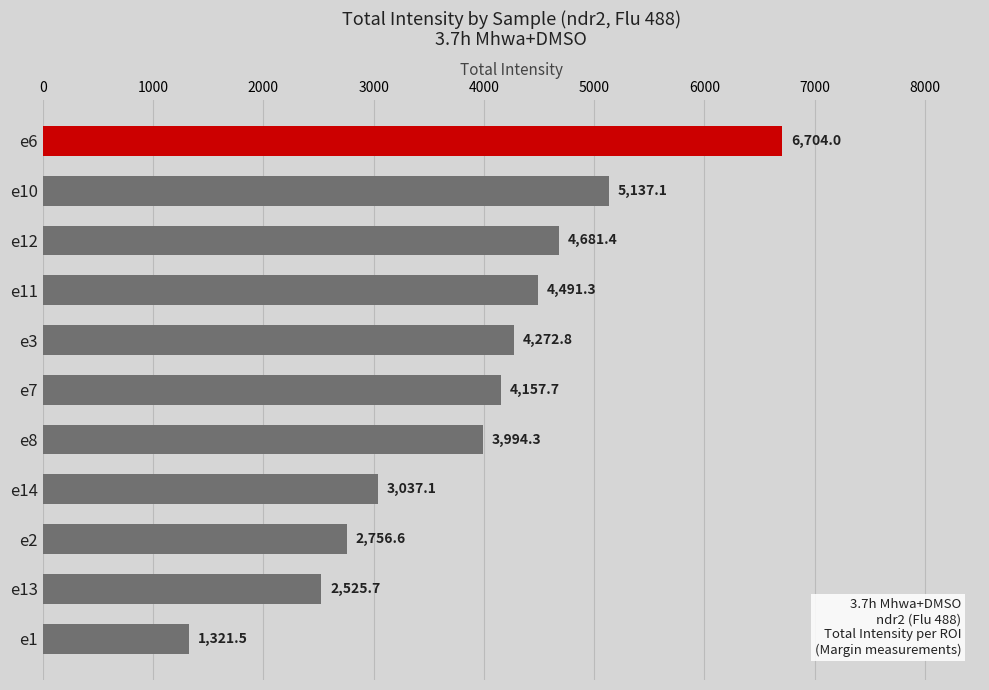

What is the maximum value shown in the chart?

6704.0